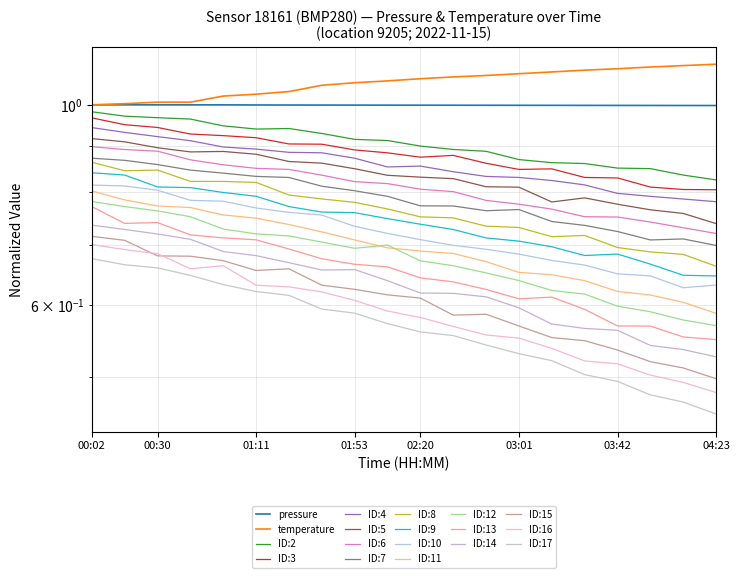

Which label corresponds to the largest value in the chart?

04:23